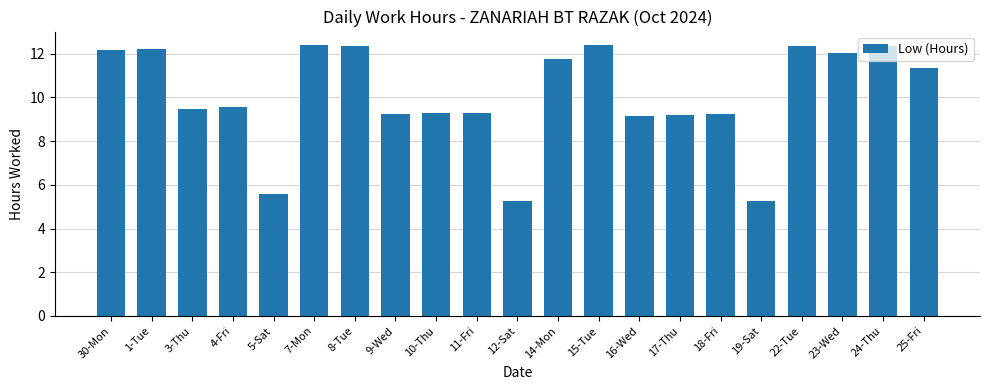

What value does the data have at 11-Fri?

9.3